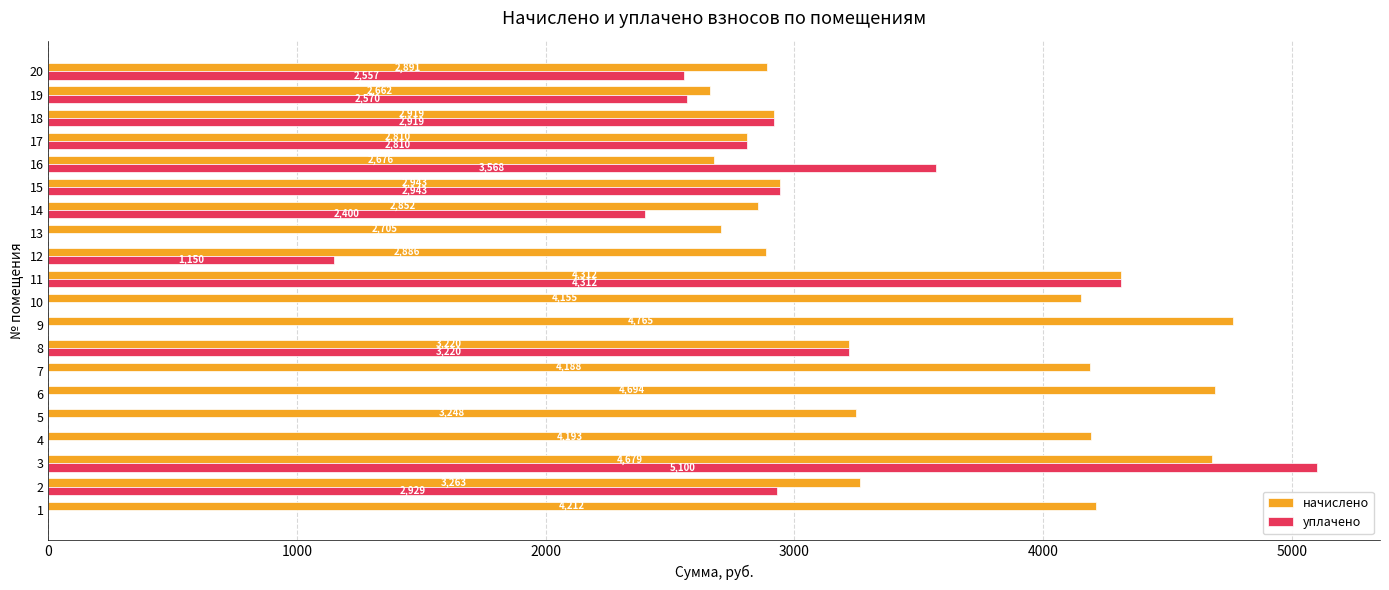

The уплачено series shows 3220.0 at 8. True or false?

True